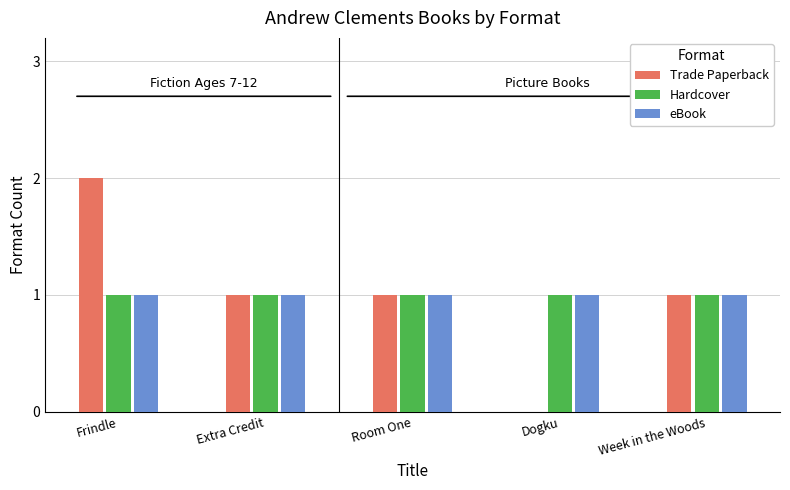

What is the total value across all series at Frindle?

4